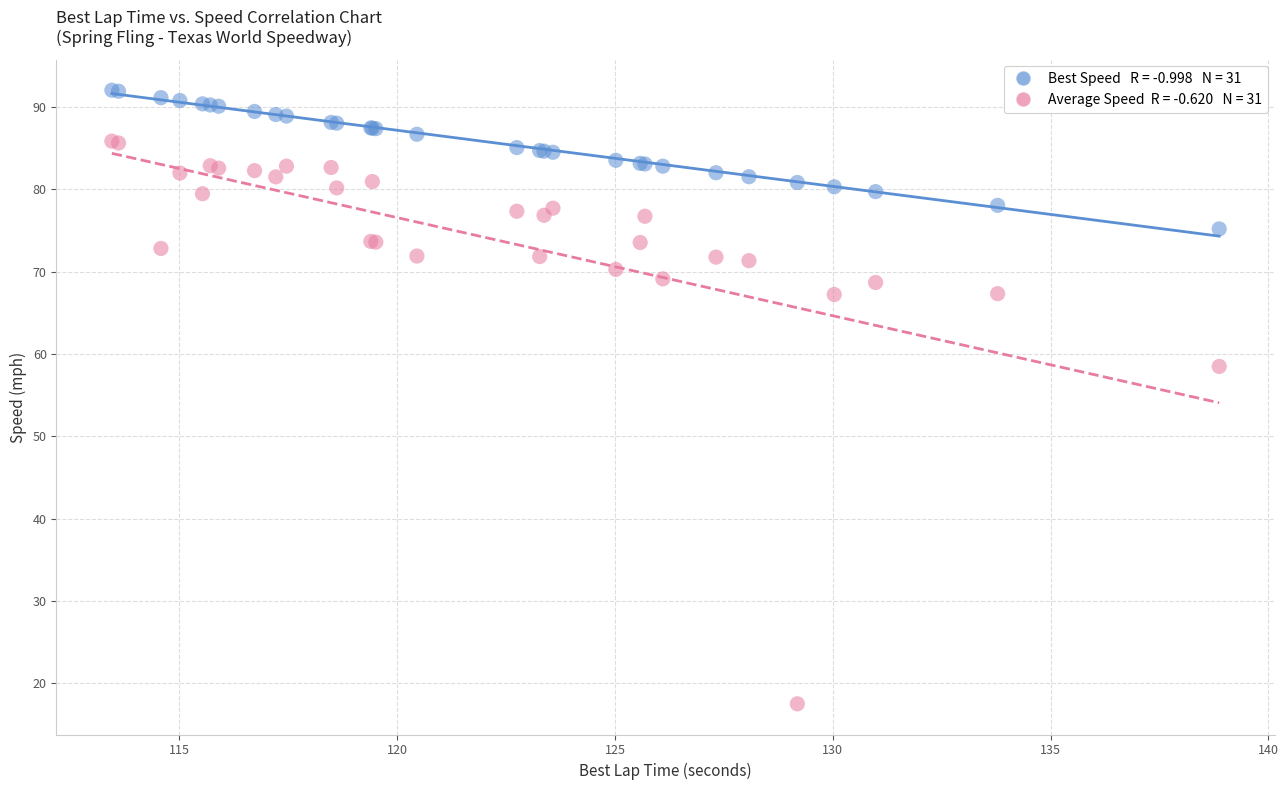

Across all series, what Y value is closest to 54?

58.5